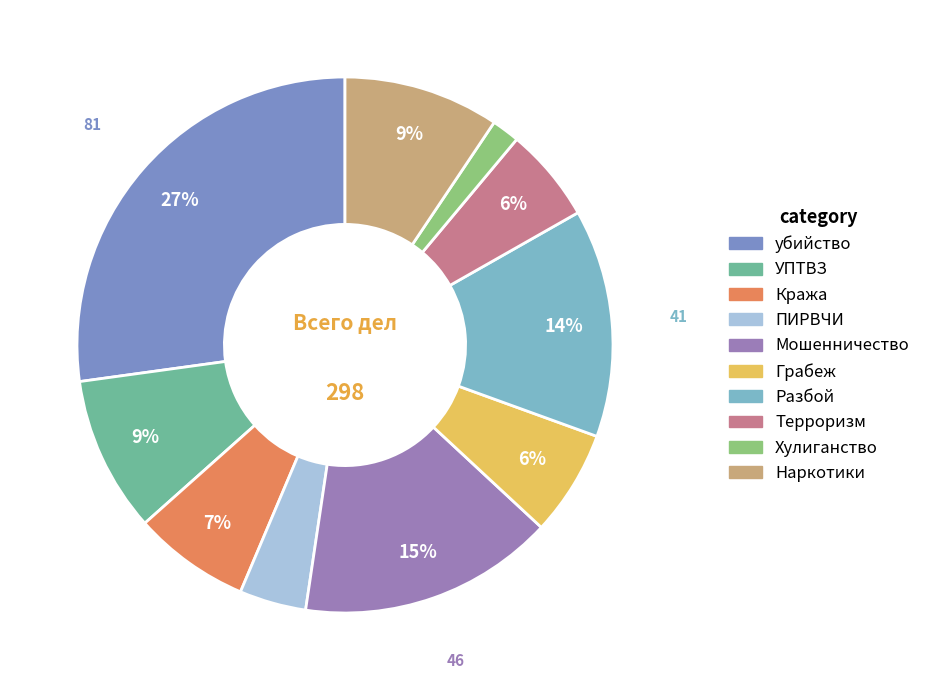

Which has a higher value, ПИРВЧИ or Грабеж?

Грабеж